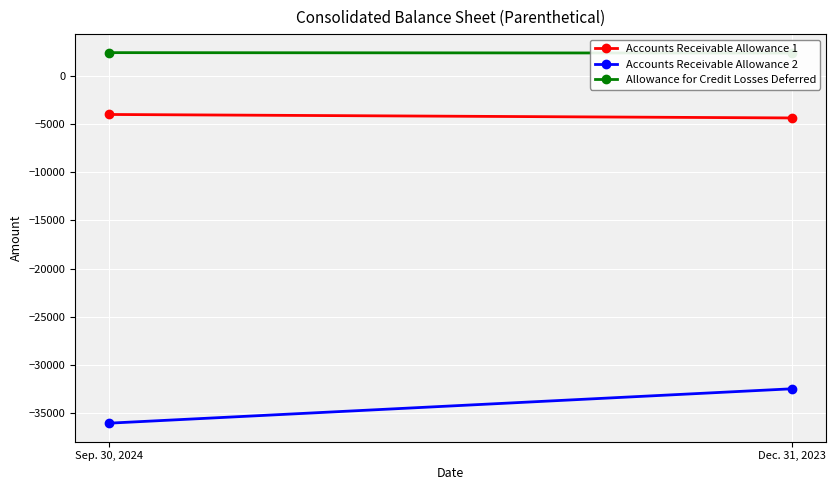

Is the value of Accounts Receivable Allowance 1 at Sep. 30, 2024 greater than the value of Allowance for Credit Losses Deferred at Sep. 30, 2024?

No